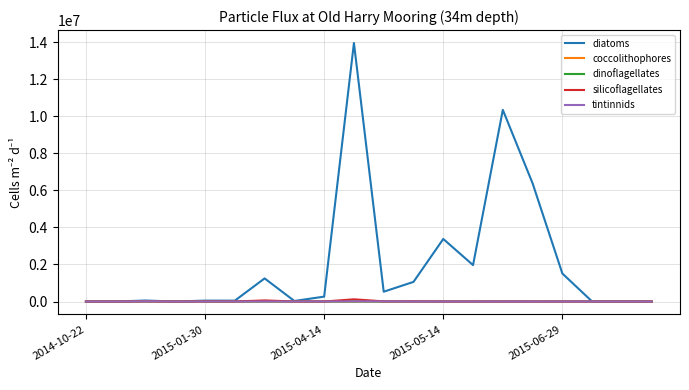

Which series has the widest spread of values?

diatoms